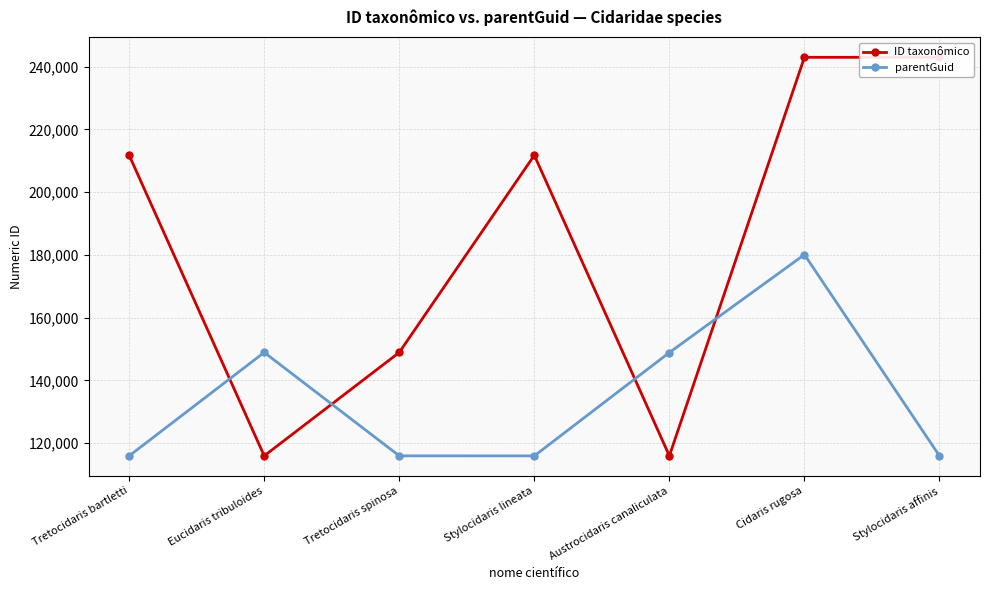

At which category is the sum across all series the highest?

Cidaris rugosa